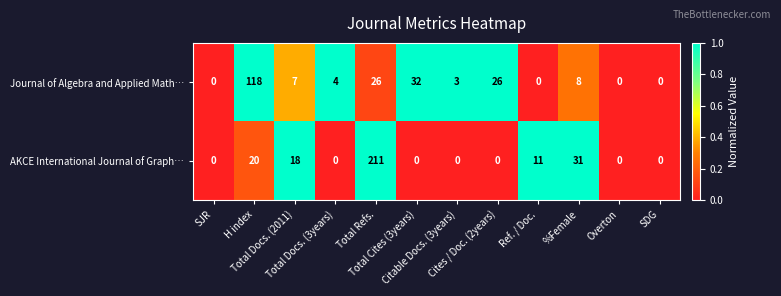

List the series in order of their peak value, lowest first.

Journal of Algebra and Applied Math…, AKCE International Journal of Graph…